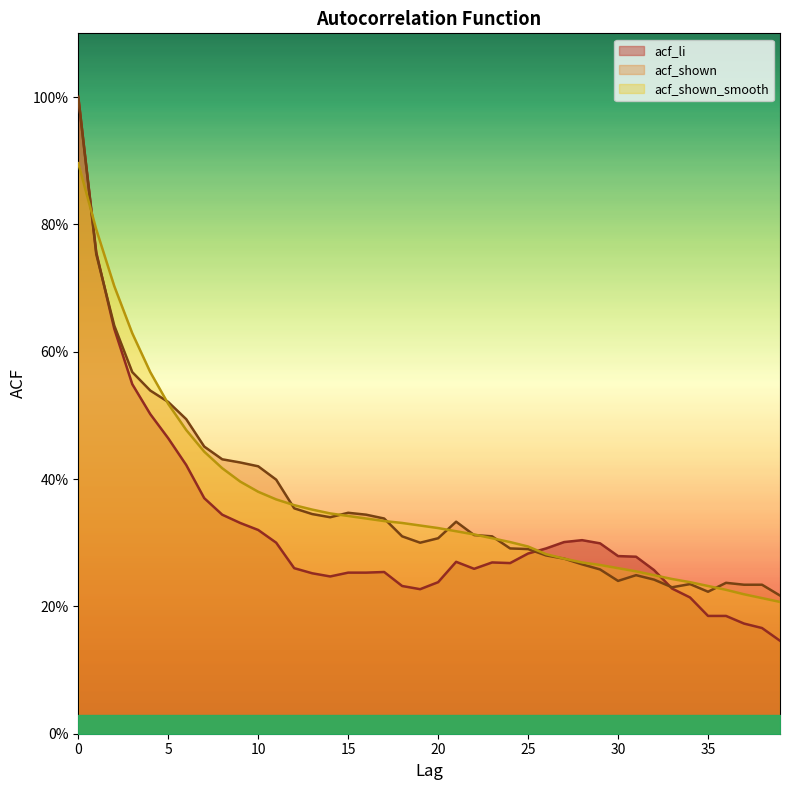

Rank the series at 10 from lowest to highest value.

acf_li, acf_shown_smooth, acf_shown